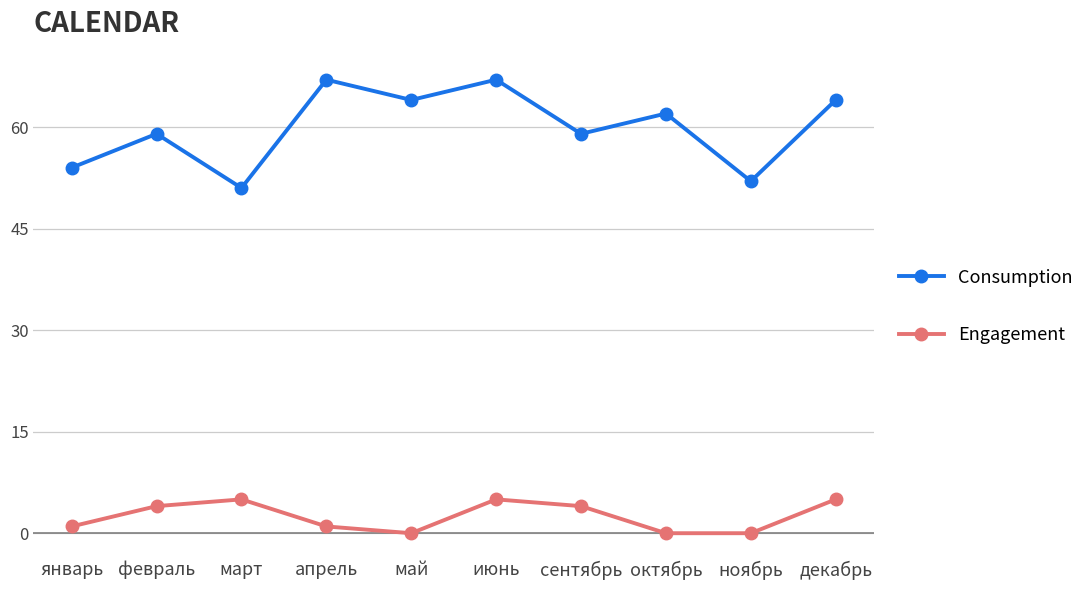

What is the difference between the second highest and minimum values in the Engagement series?

5